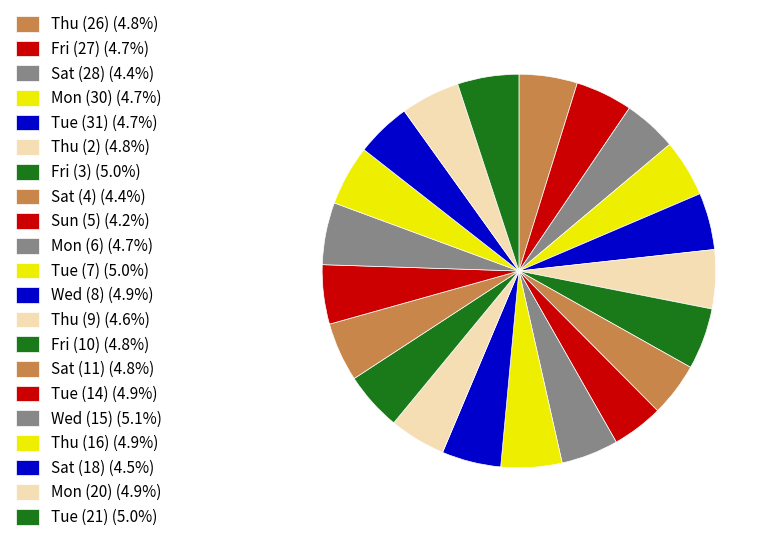

What percentage is NOT represented by Thu (26)?

95.2%